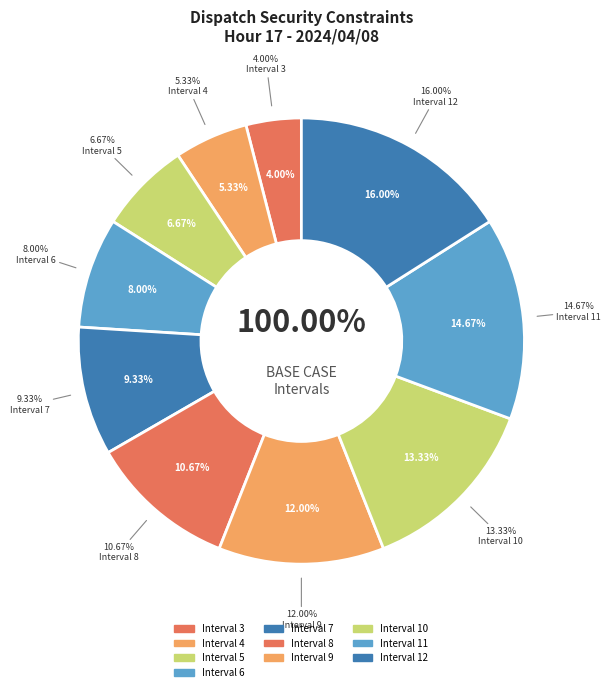

How much of the chart is everything except Interval 5?

93.3%